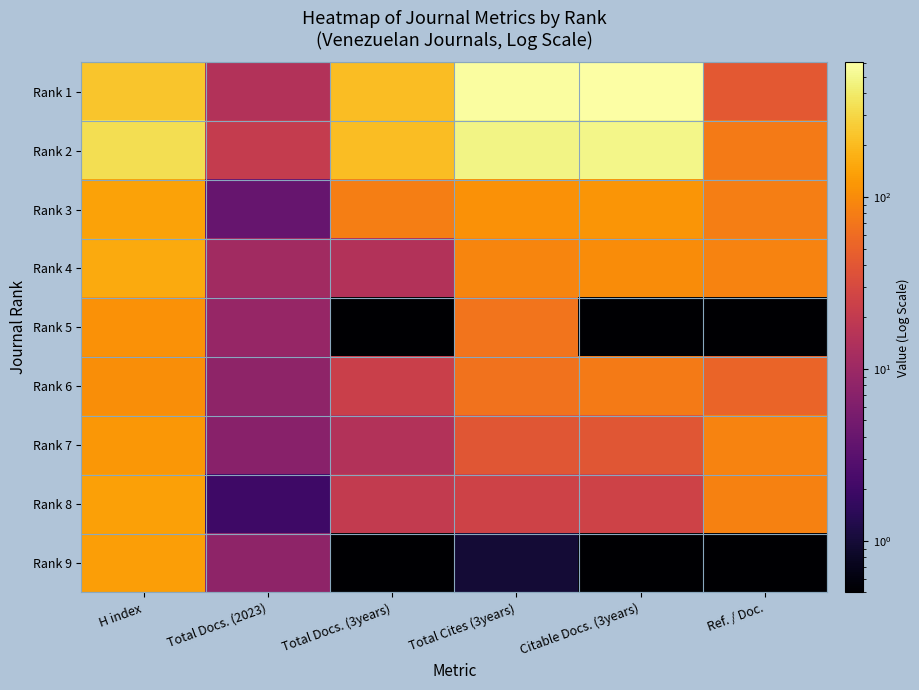

Reading left to right, what are all the values shown in this chart?

Rank 1: H index=231.0	Total Docs. (2023)=15.0	Total Docs. (3years)=208.0	Total Cites (3years)=580.0	Citable Docs. (3years)=605.0	Ref. / Doc.=42.0
Rank 2: H index=333.0	Total Docs. (2023)=21.0	Total Docs. (3years)=206.0	Total Cites (3years)=472.0	Citable Docs. (3years)=487.0	Ref. / Doc.=76.0
Rank 3: H index=142.0	Total Docs. (2023)=4.0	Total Docs. (3years)=80.0	Total Cites (3years)=111.0	Citable Docs. (3years)=115.0	Ref. / Doc.=80.0
Rank 4: H index=157.0	Total Docs. (2023)=11.0	Total Docs. (3years)=15.0	Total Cites (3years)=91.0	Citable Docs. (3years)=102.0	Ref. / Doc.=87.0
Rank 5: H index=109.0	Total Docs. (2023)=9.0	Total Docs. (3years)=0.5	Total Cites (3years)=68.0	Citable Docs. (3years)=0.5	Ref. / Doc.=0.5
Rank 6: H index=104.0	Total Docs. (2023)=8.0	Total Docs. (3years)=23.0	Total Cites (3years)=67.0	Citable Docs. (3years)=77.0	Ref. / Doc.=52.0
Rank 7: H index=120.0	Total Docs. (2023)=7.0	Total Docs. (3years)=15.0	Total Cites (3years)=39.0	Citable Docs. (3years)=39.0	Ref. / Doc.=87.0
Rank 8: H index=138.0	Total Docs. (2023)=2.0	Total Docs. (3years)=20.0	Total Cites (3years)=25.0	Citable Docs. (3years)=25.0	Ref. / Doc.=85.0
Rank 9: H index=133.0	Total Docs. (2023)=8.0	Total Docs. (3years)=0.5	Total Cites (3years)=1.0	Citable Docs. (3years)=0.5	Ref. / Doc.=0.5